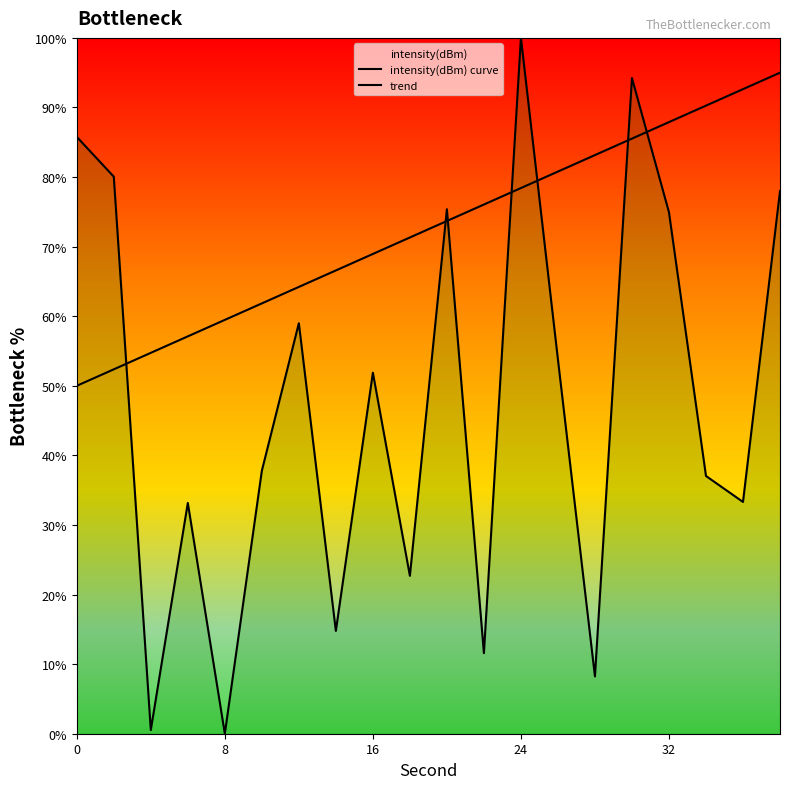

What is the difference between the second highest and minimum values in the intensity(dBm) curve series?

94.2